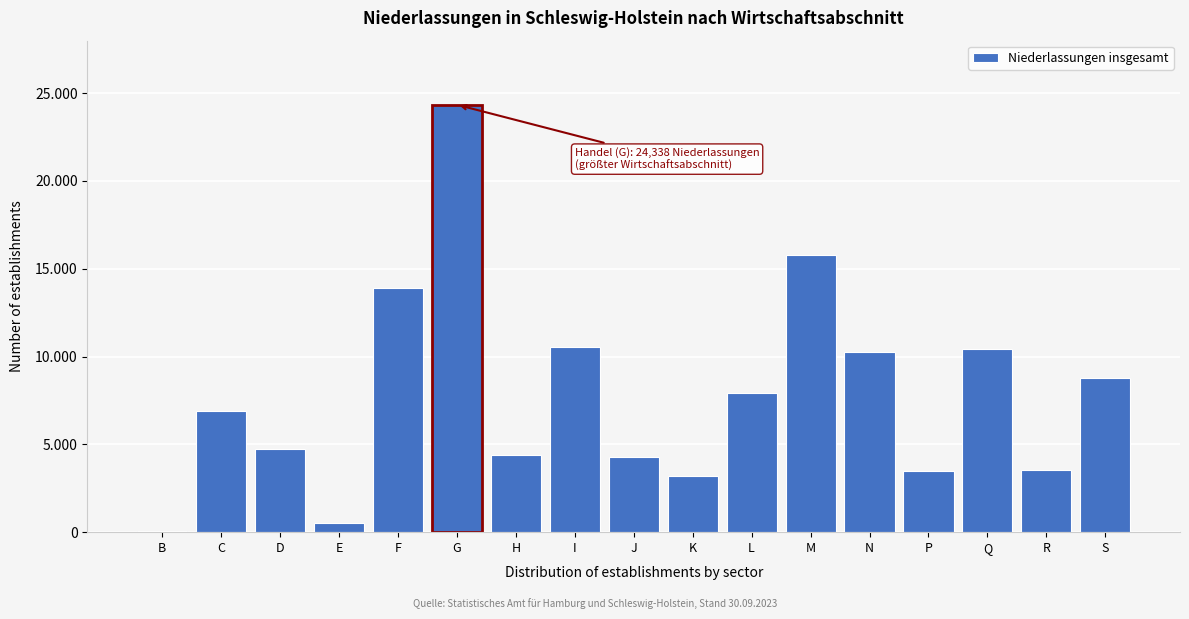

Are the bars horizontal?

No